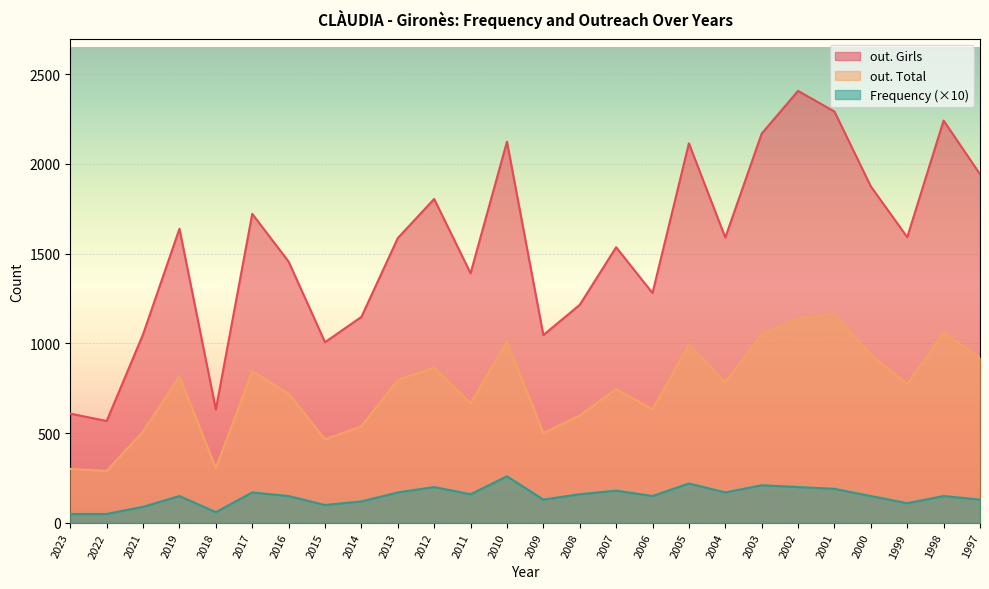

Which has a higher value, 2008 or 2011?

2011